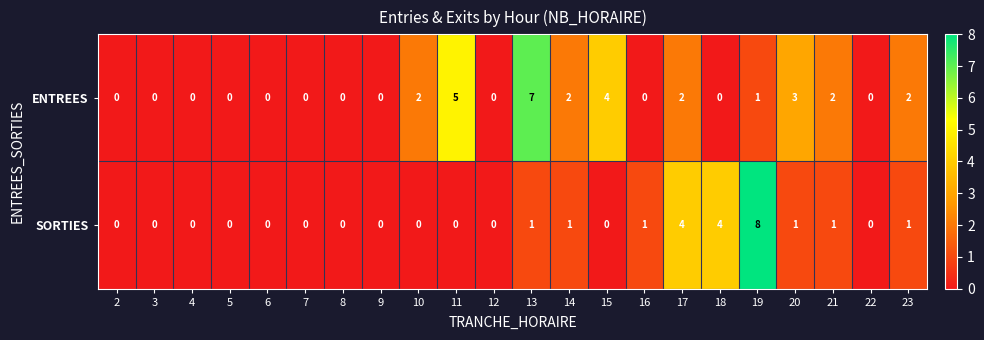

What is the sum of the ENTREES values at 11 and 4?

5